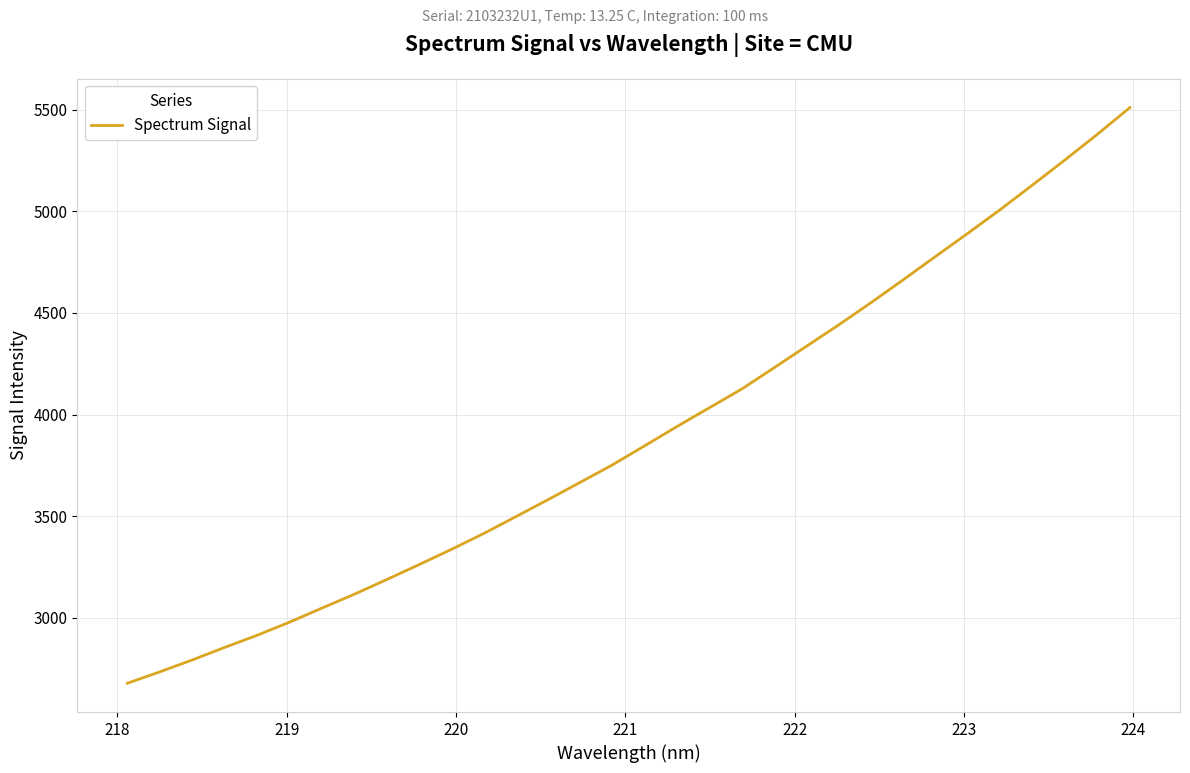

What is the difference between the maximum and minimum values?

2832.7